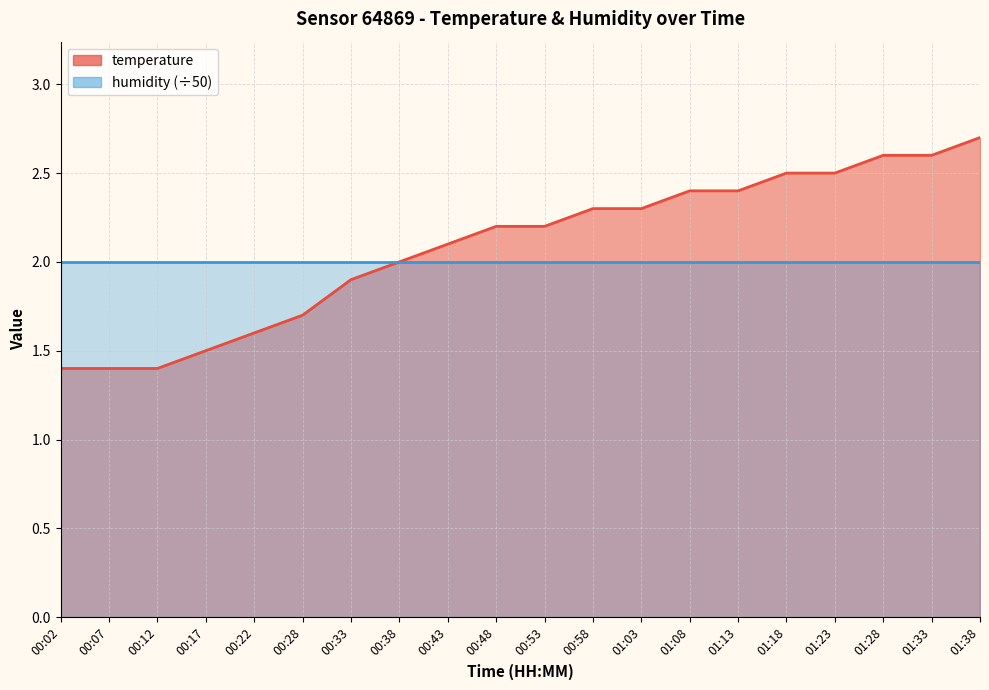

Approximately how many times larger is the value at 01:38 compared to 00:28?

1.6